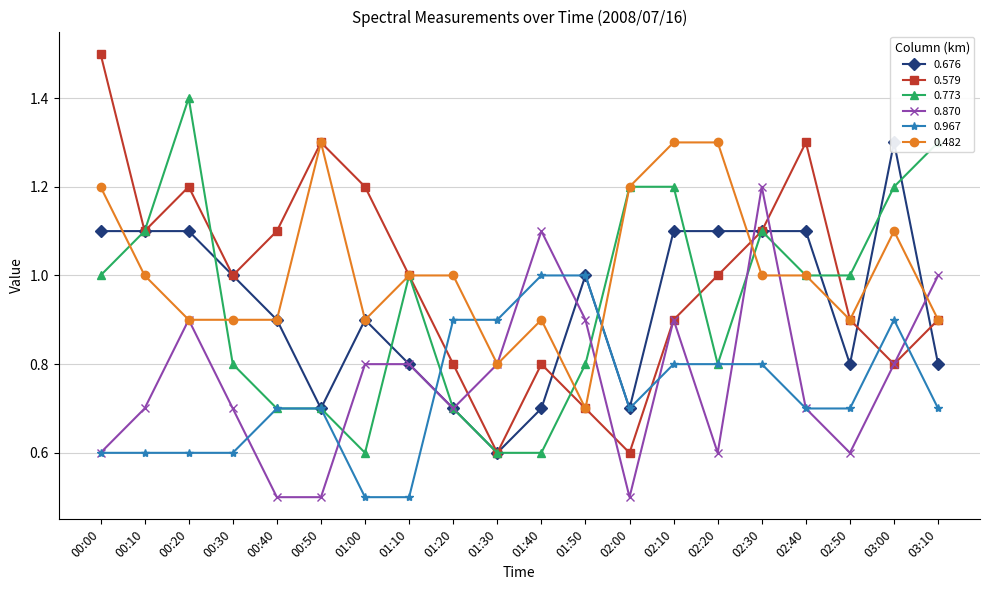

True or false: 0.967 and 0.676 intersect in this chart.

True